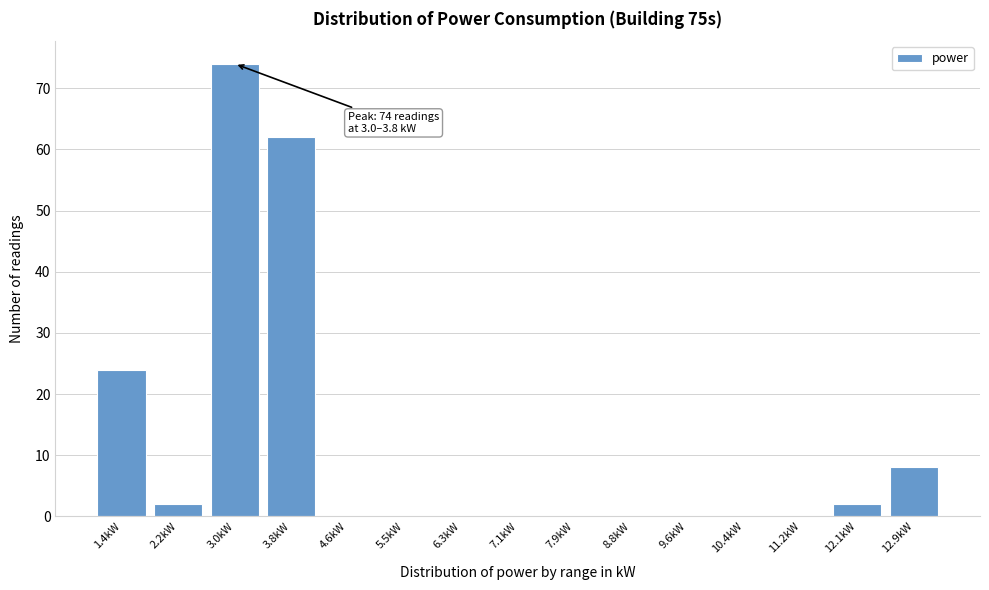

Reading left to right, what are all the values shown in this chart?

1.4kW=24	2.2kW=2	3.0kW=74	3.8kW=62	4.6kW=0	5.5kW=0	6.3kW=0	7.1kW=0	7.9kW=0	8.8kW=0	9.6kW=0	10.4kW=0	11.2kW=0	12.1kW=2	12.9kW=8